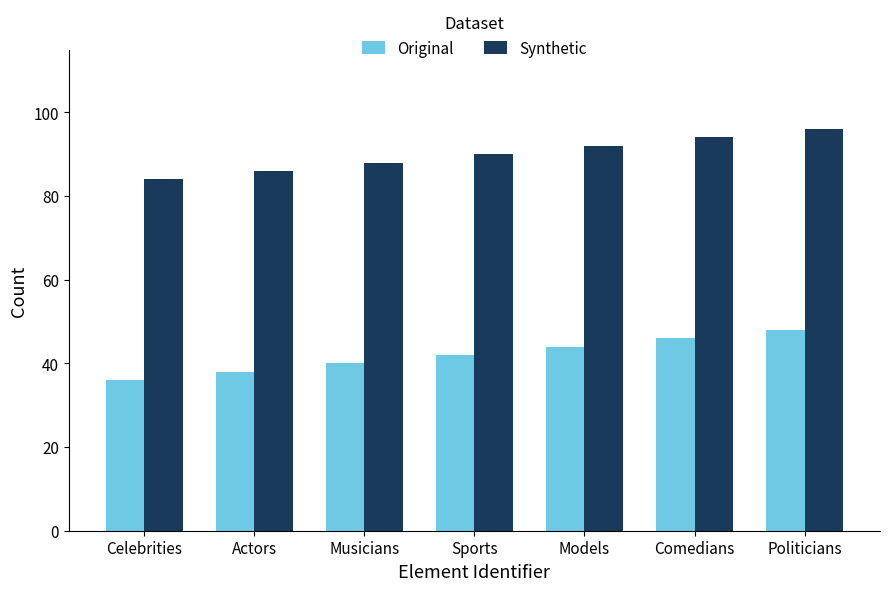

At which label is Synthetic closest to 90?

Sports